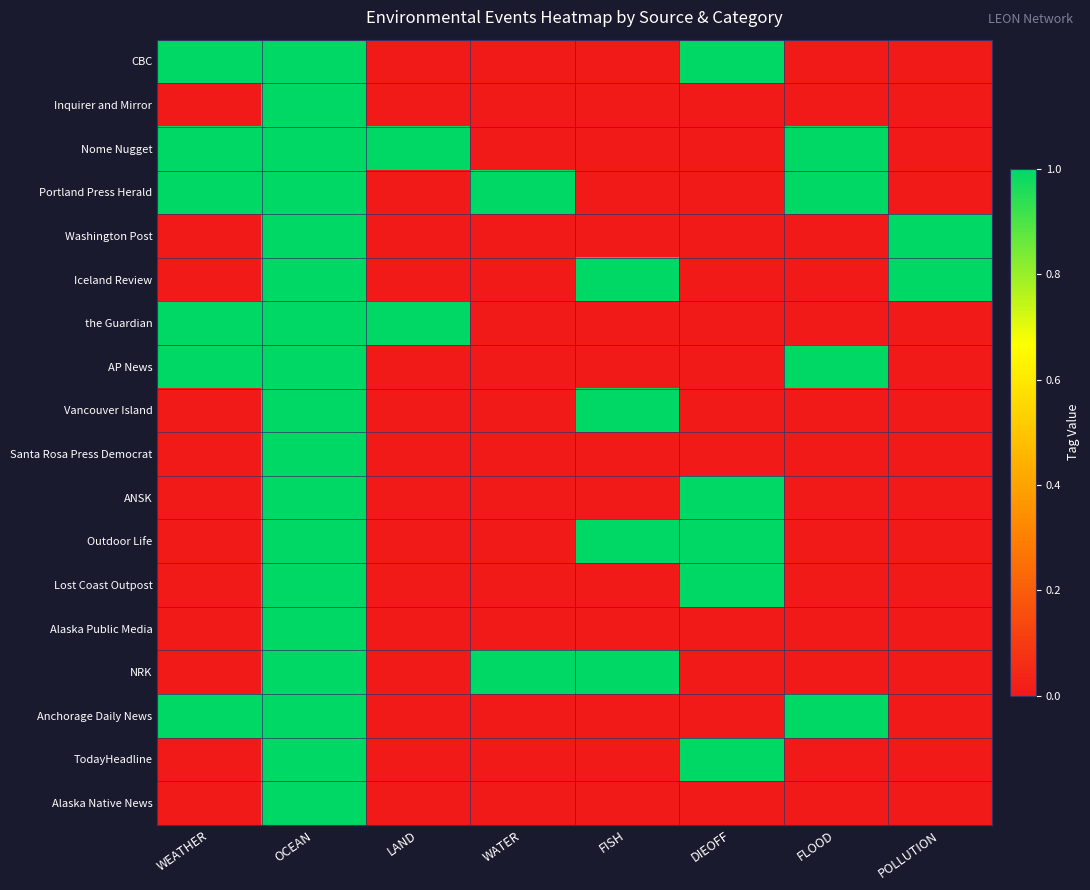

Rank the series by their maximum value, from highest to lowest.

CBC, Inquirer and Mirror, Nome Nugget, Portland Press Herald, Washington Post, Iceland Review, the Guardian, AP News, Vancouver Island, Santa Rosa Press Democrat, ANSK, Outdoor Life, Lost Coast Outpost, Alaska Public Media, NRK, Anchorage Daily News, TodayHeadline, Alaska Native News